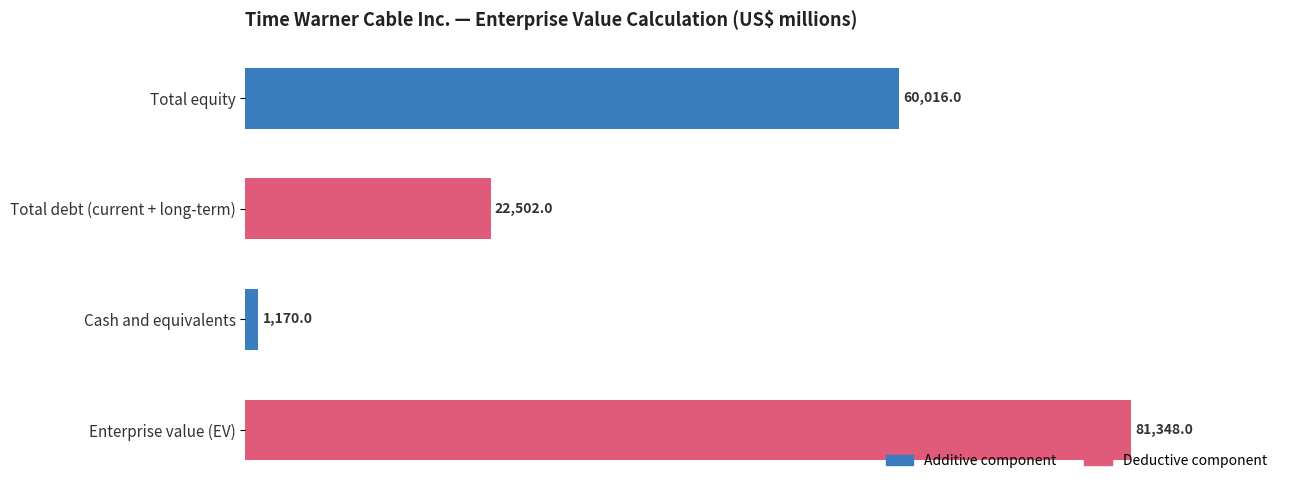

What is the greatest value displayed?

81348